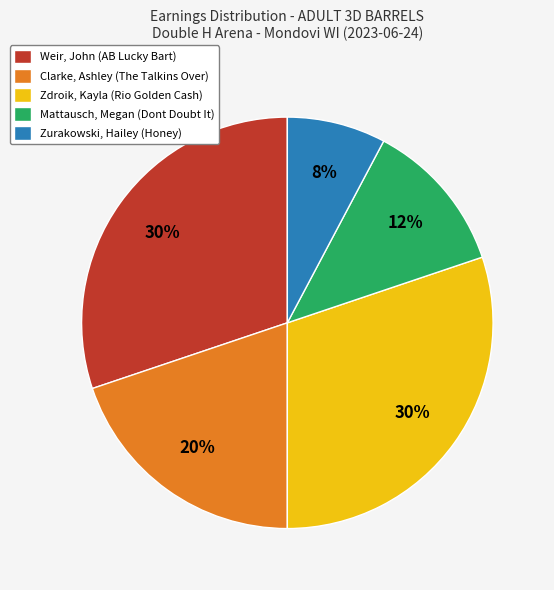

Does Weir, John (AB Lucky Bart) represent more than half of the total?

No